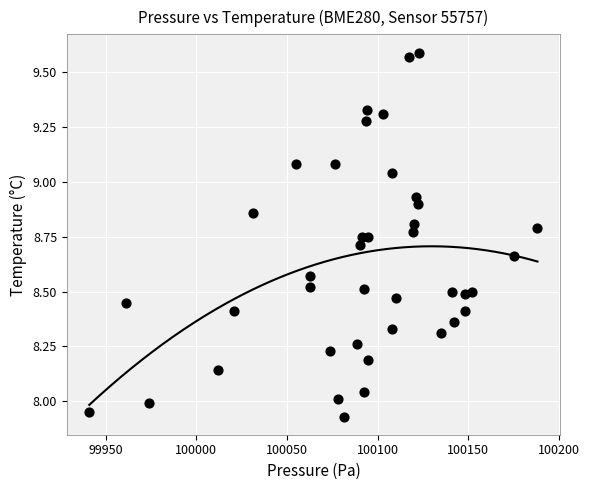

What is the range of X values (max minus min)?

247.1